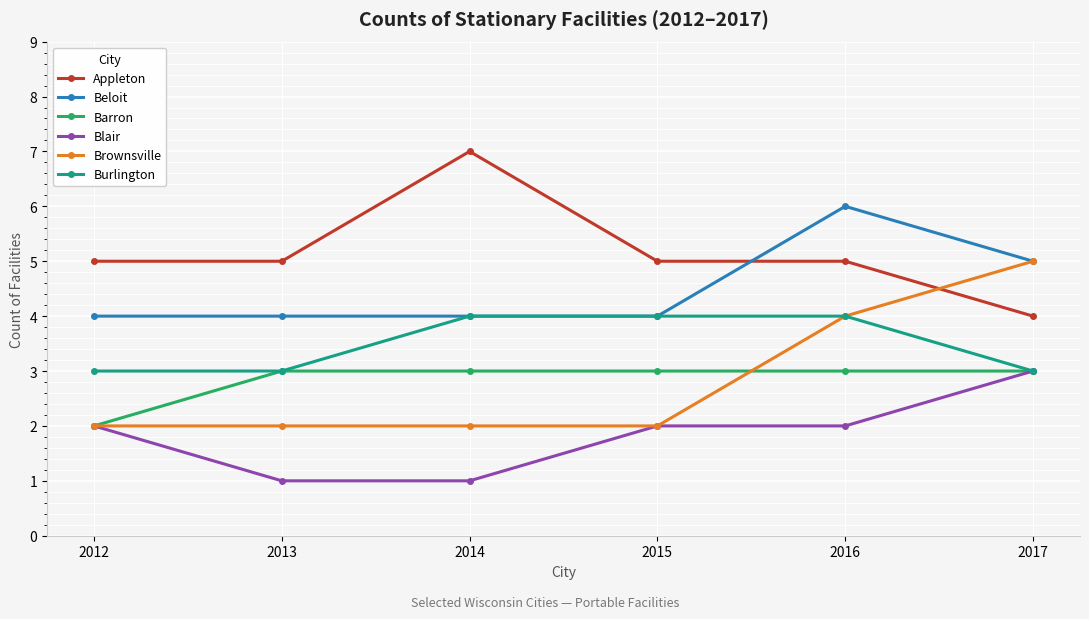

True or false: Appleton and Burlington cross at least once.

False